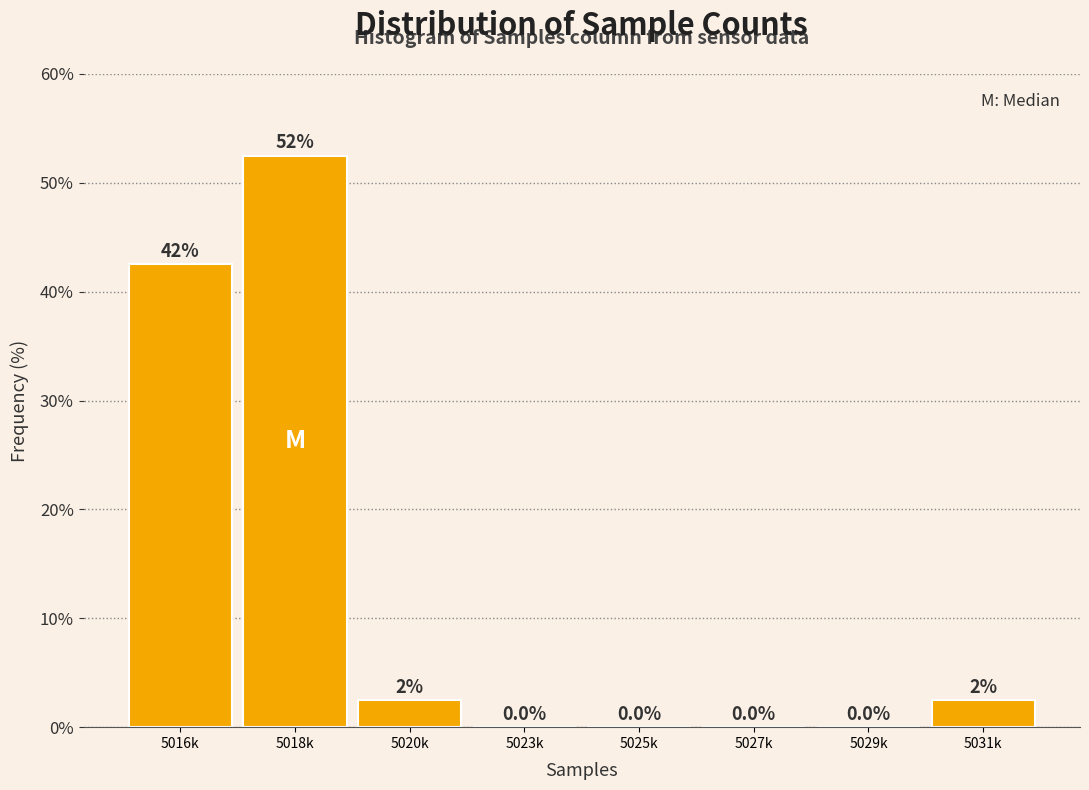

Reading left to right, extract all data points from this chart.

5016k=42.5	5018k=52.5	5020k=2.5	5023k=0.0	5025k=0.0	5027k=0.0	5029k=0.0	5031k=2.5